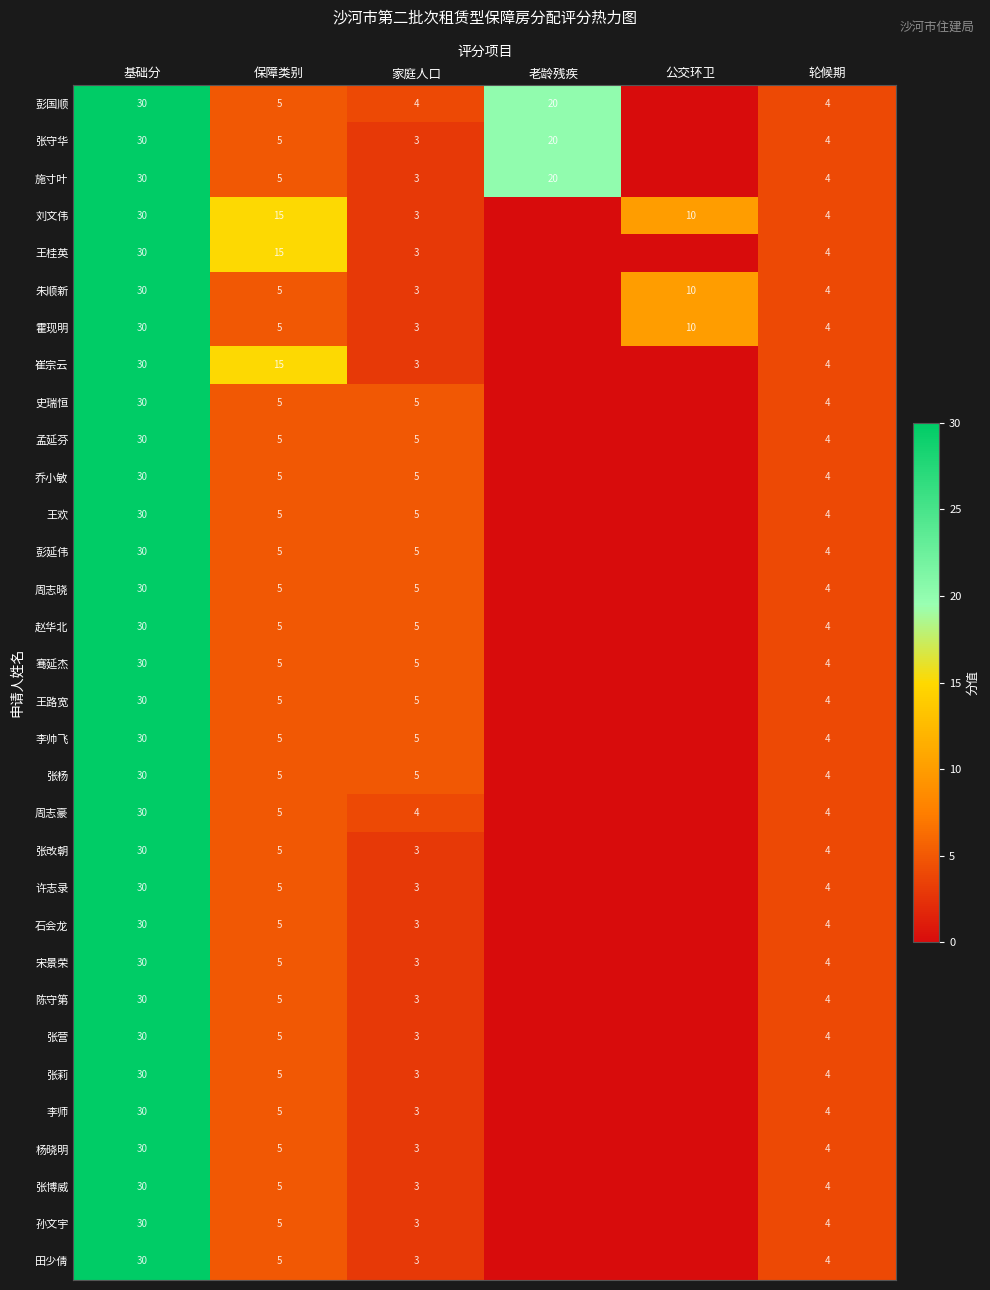

Is it true that 田少倩 equals 4 at 轮候期?

True